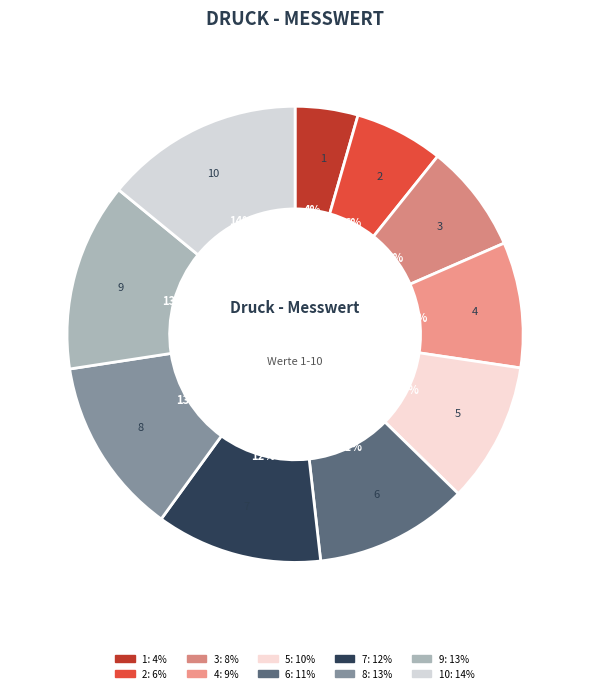

How many segments does this pie chart have?

10